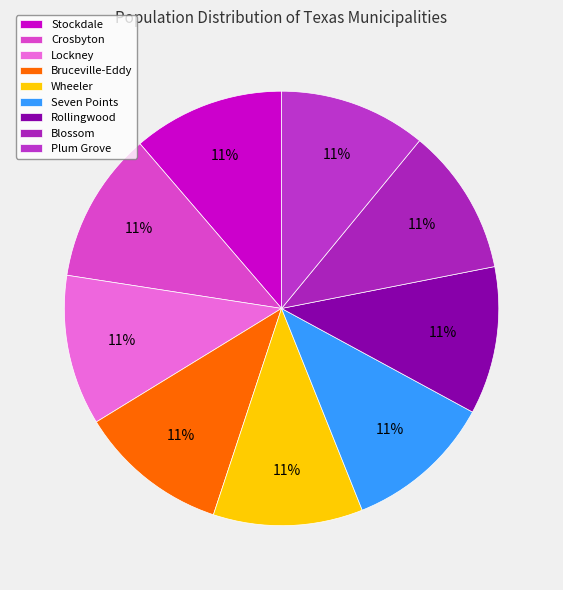

Does Lockney account for over 50% of the chart?

No